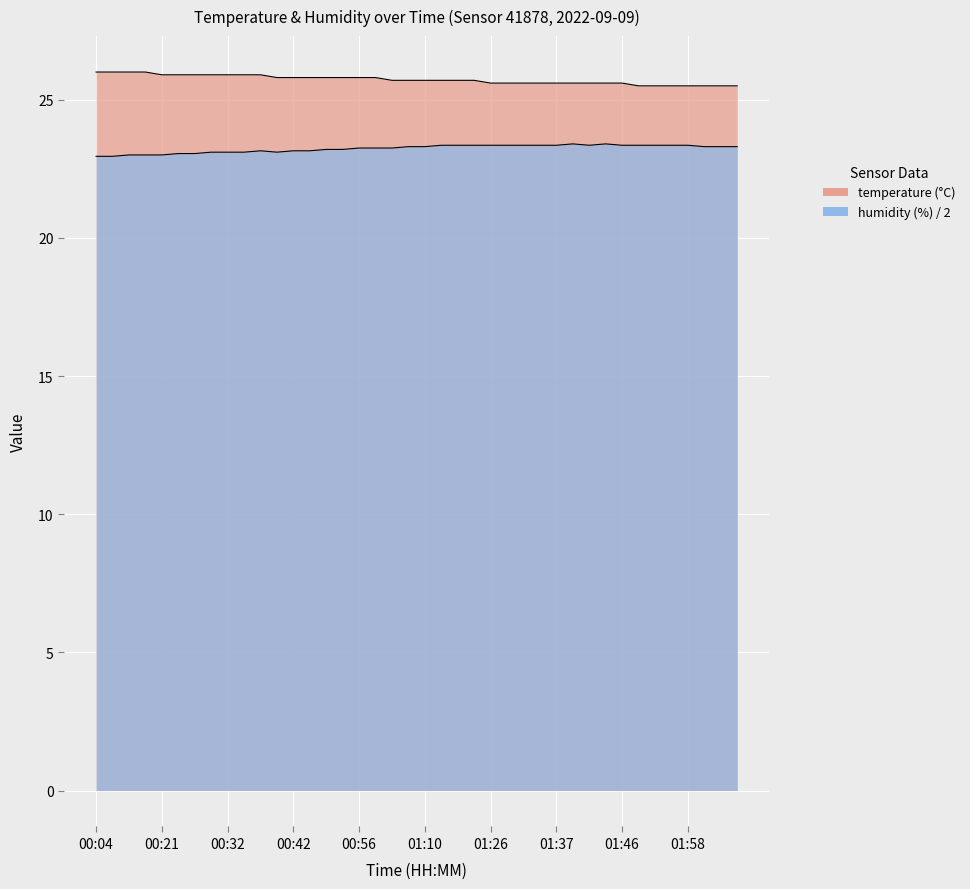

Which series has the largest total across all categories?

temperature